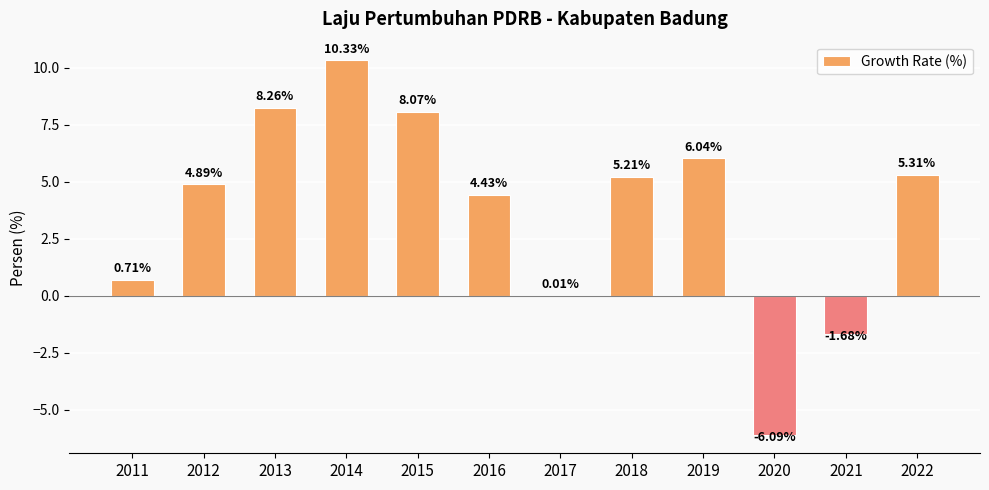

What is the difference between the values at 2015 and 2013?

0.2